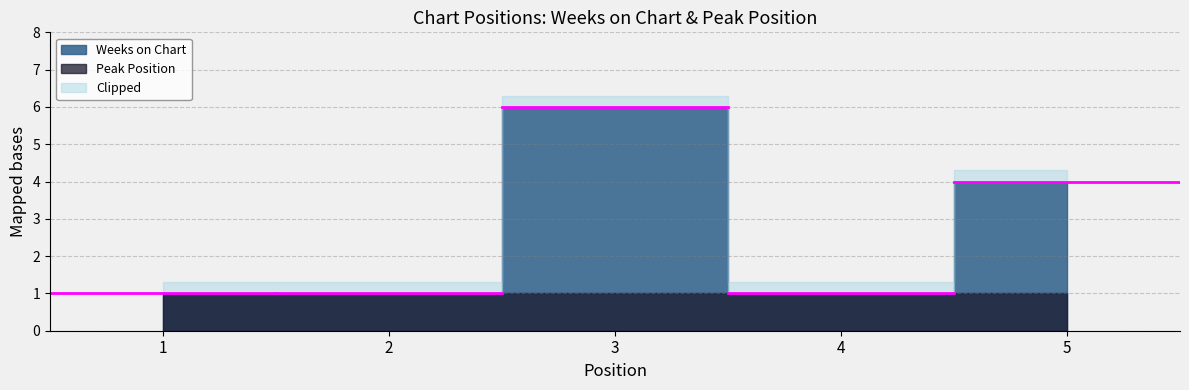

Which series has the largest total across all categories?

Weeks on Chart